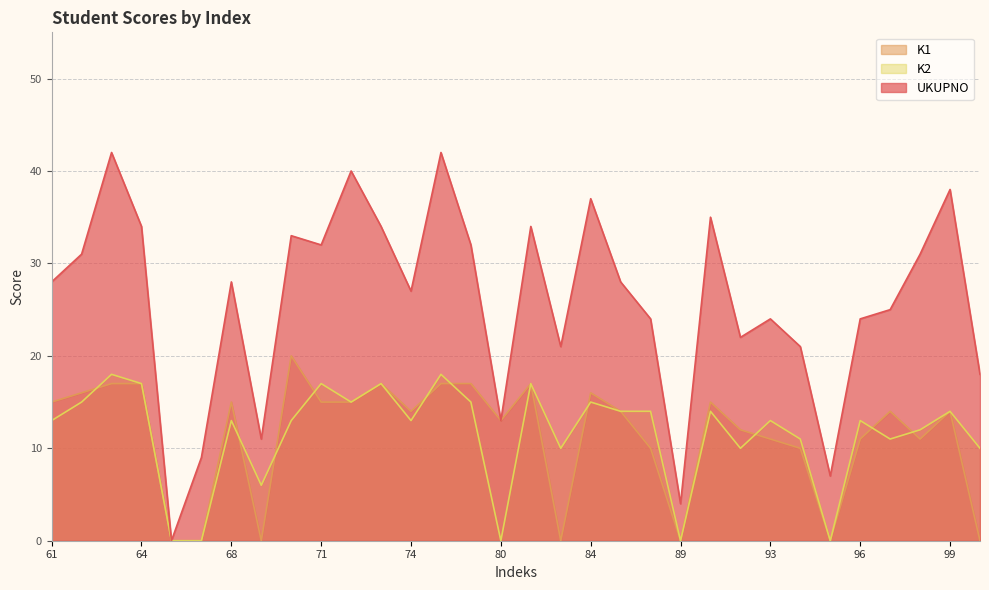

What are all the series names shown in the legend?

K1, K2, UKUPNO